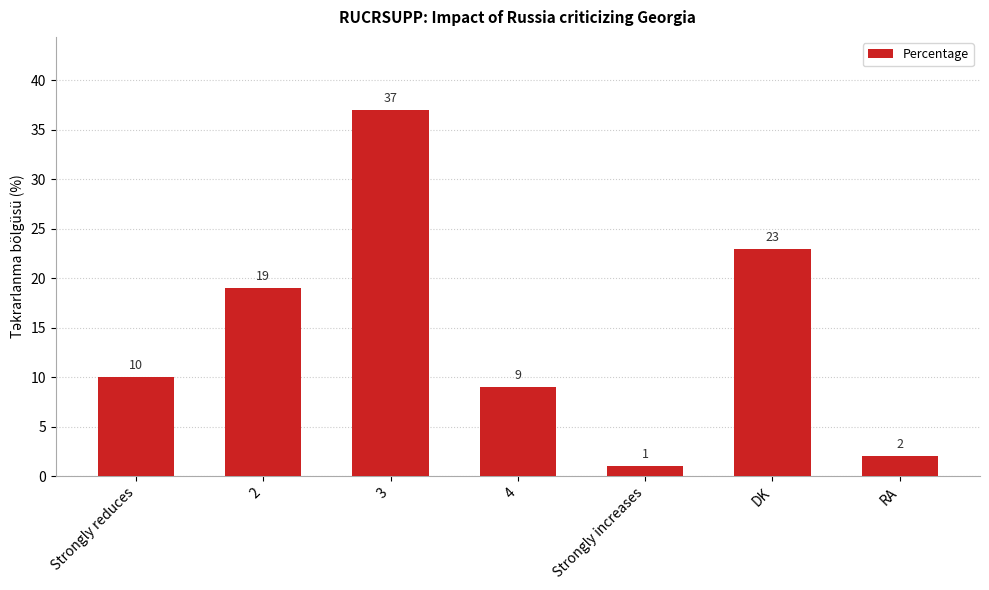

What is the value of the 2nd bar from the left?

19